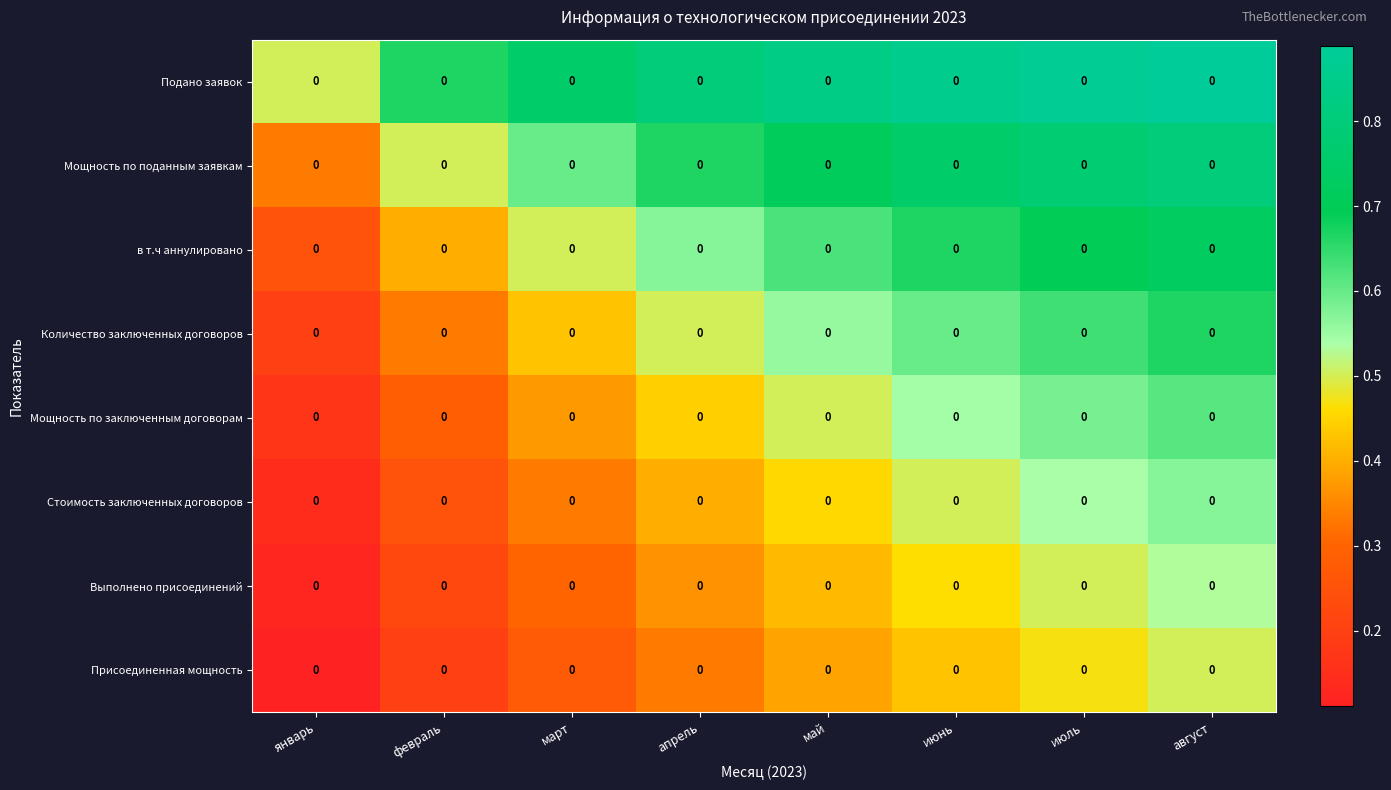

Is it true that Стоимость заключенных договоров equals 0.6 at апрель?

False